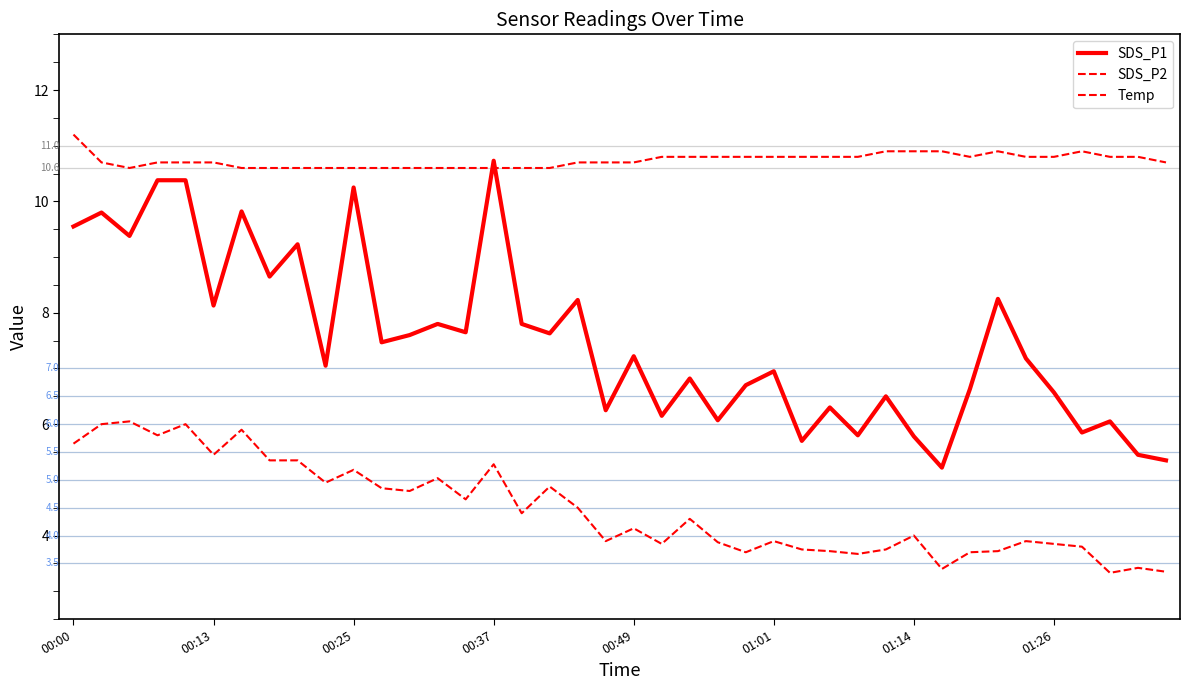

Rank the series by their maximum value, from lowest to highest.

SDS_P2, SDS_P1, Temp